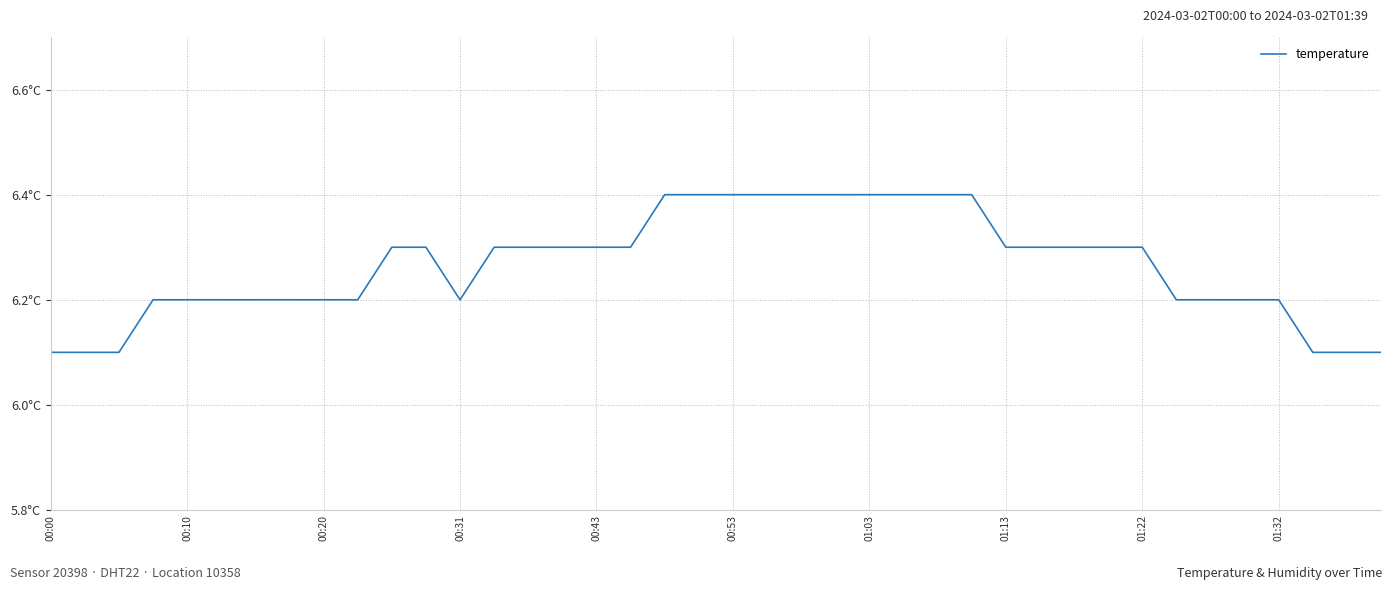

Is this an area chart (filled region under the line)?

No